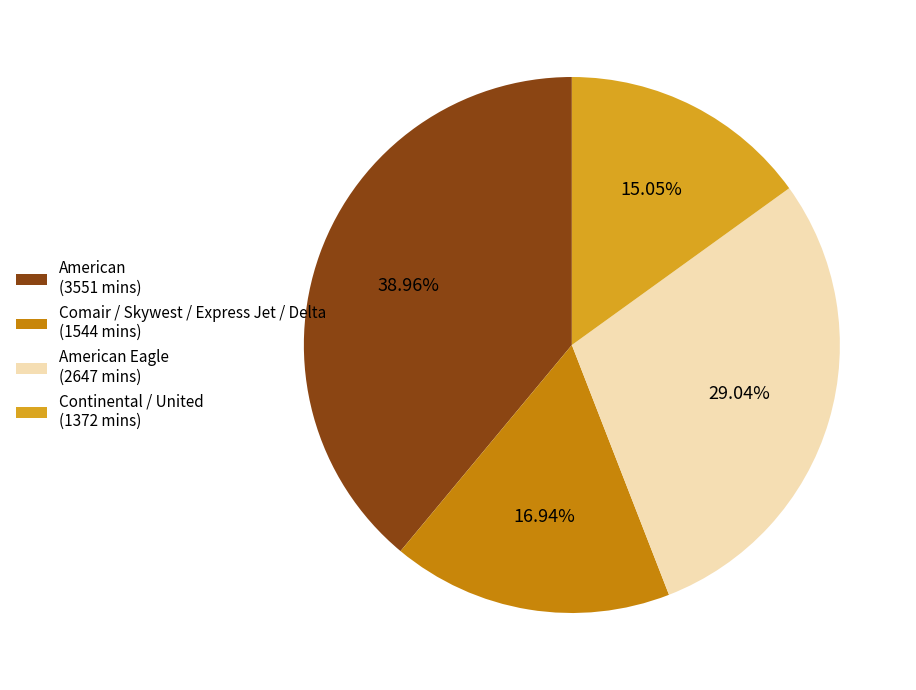

Between American Eagle (2647 mins) and Comair / Skywest / Express Jet / Delta (1544 mins), which is larger?

American Eagle (2647 mins)